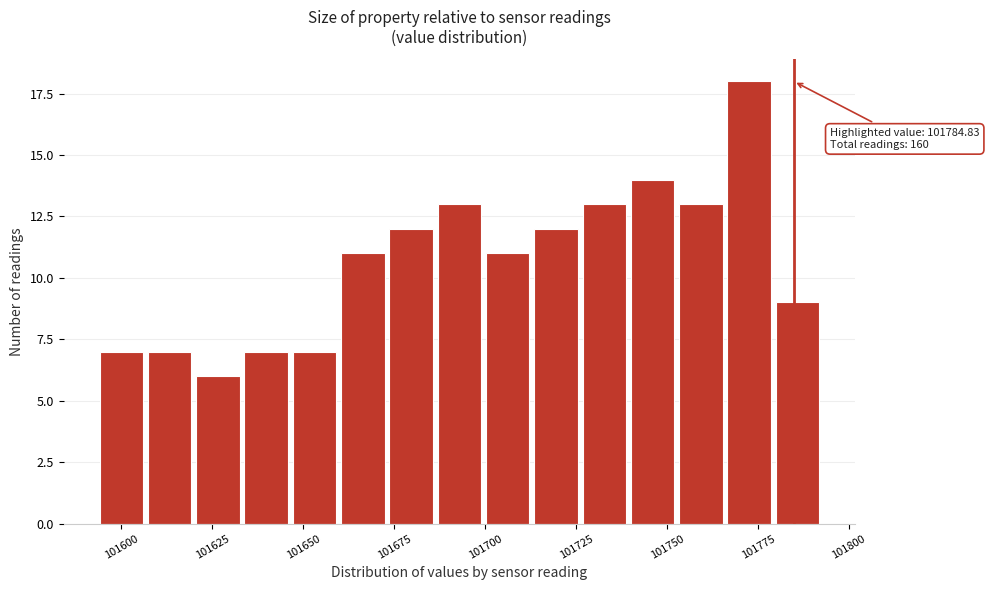

Read against the x-axis, roughly where is the centre of the tallest bar?

101775